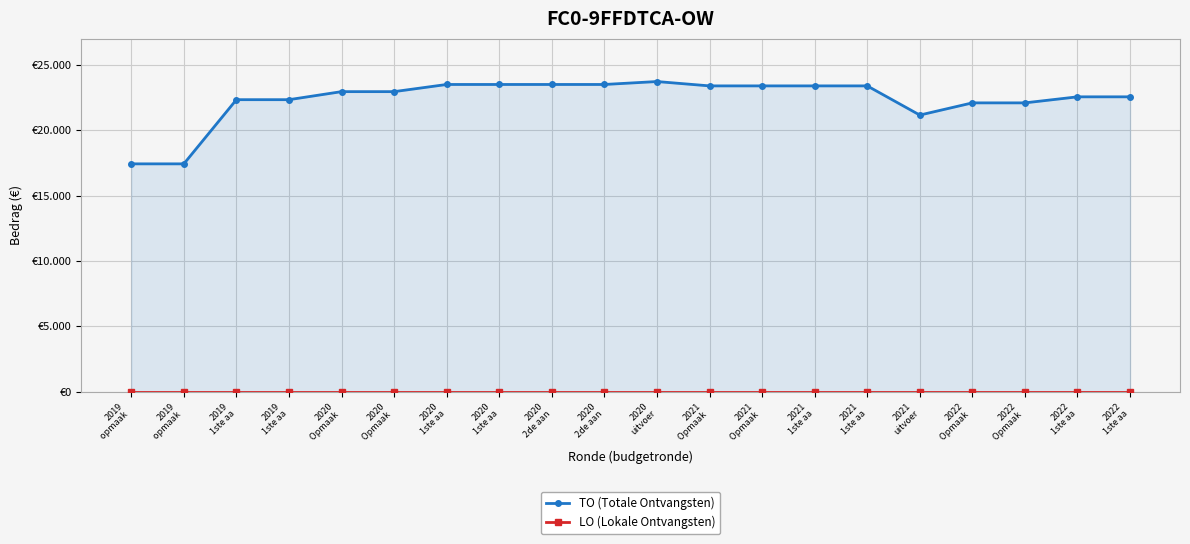

List the labels in order of TO (Totale Ontvangsten) value, largest first.

2020
uitvoer, 2020
1ste aa, 2020
1ste aa, 2020
2de aan, 2020
2de aan, 2021
Opmaak , 2021
Opmaak , 2021
1ste aa, 2021
1ste aa, 2020
Opmaak , 2020
Opmaak , 2022
1ste aa, 2022
1ste aa, 2019
1ste aa, 2019
1ste aa, 2022
Opmaak , 2022
Opmaak , 2021
uitvoer, 2019
opmaak , 2019
opmaak 